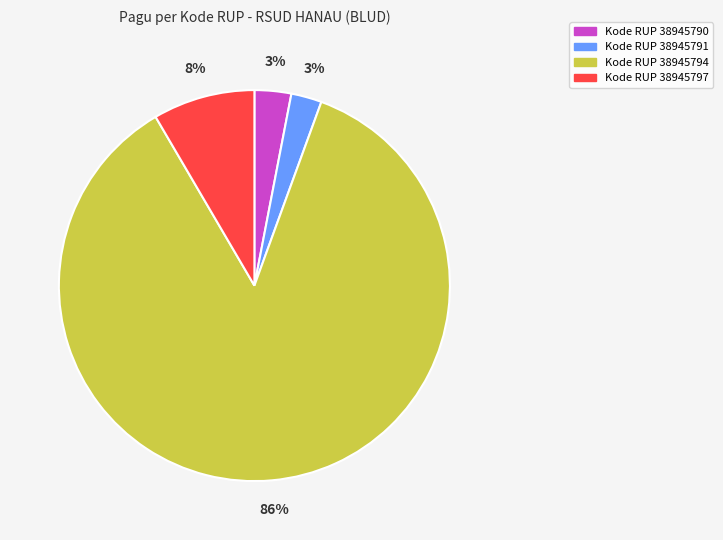

The Kode RUP 38945790 slice represents 8% of the pie. True or false?

False